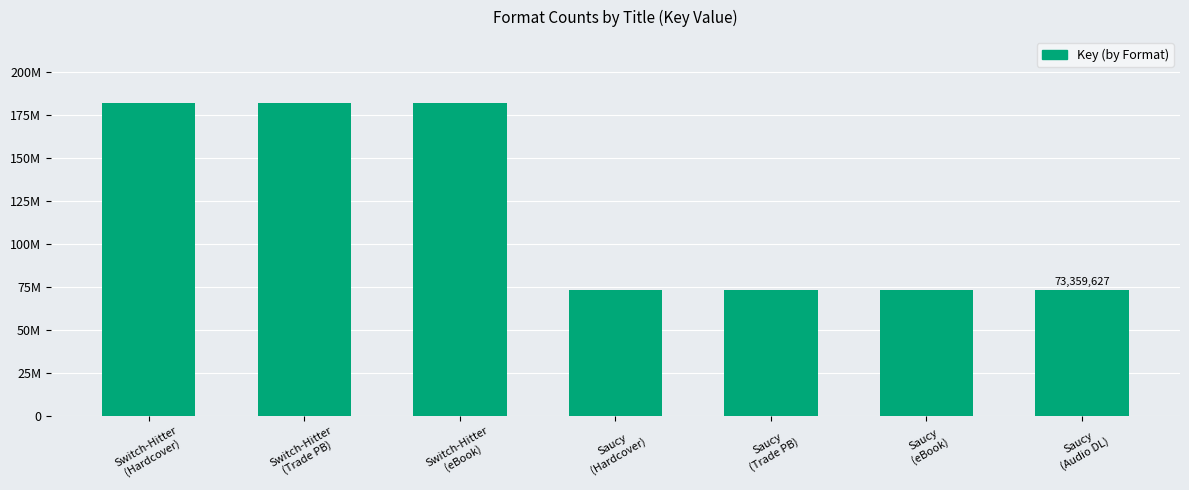

What is the label of the 3rd bar from the right?

Saucy
(Trade PB)